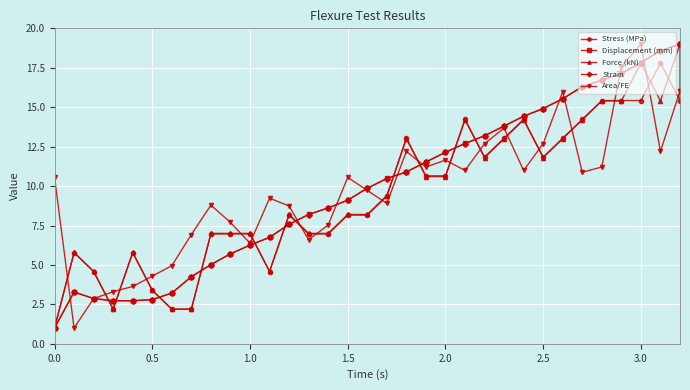

Which series ends up on top after the final intersection of Force (kN) and Strain?

Strain